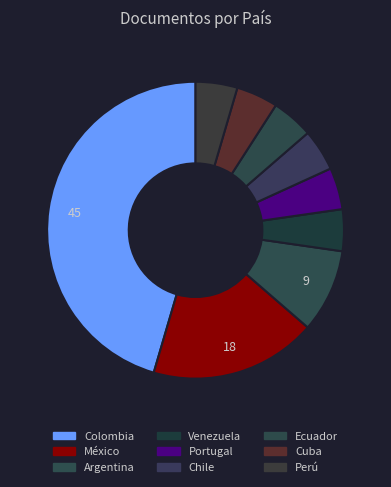

What is the total percentage of Ecuador and Portugal?

9.1%